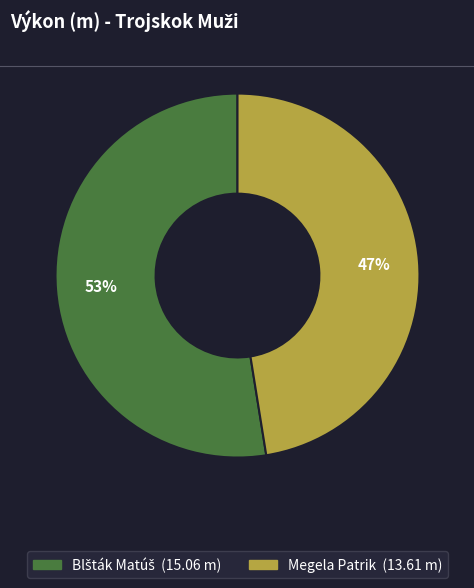

Which category has the smallest portion of the pie?

Megela Patrik